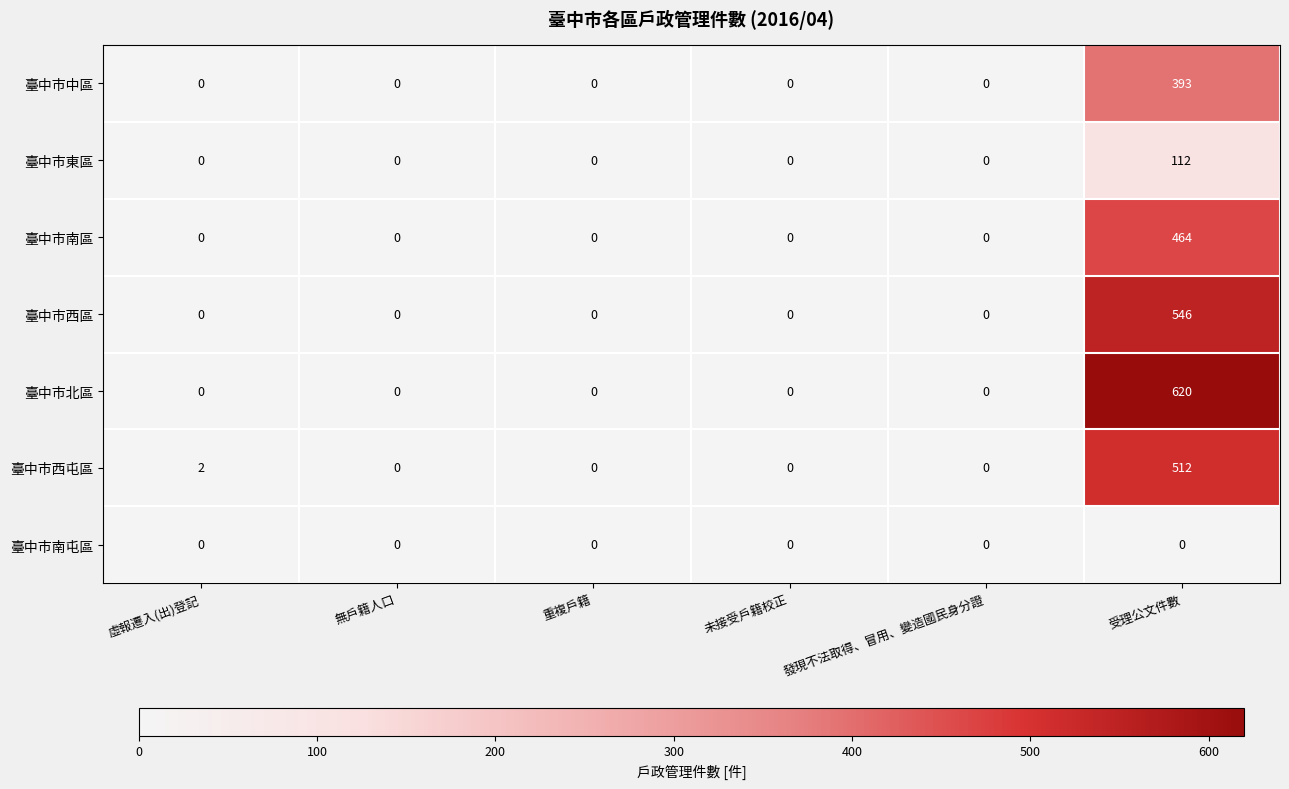

What is the difference between the 臺中市中區 values at 受理公文件數 and 無戶籍人口?

393